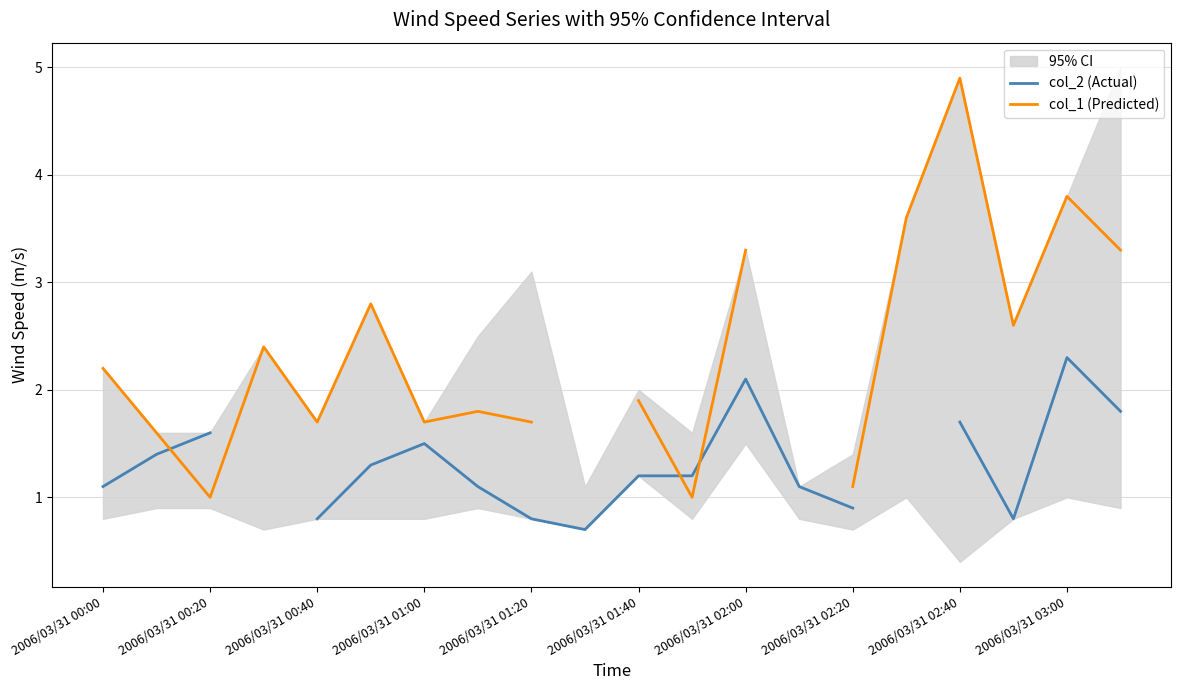

At how many categories does at least one series exceed 3?

5